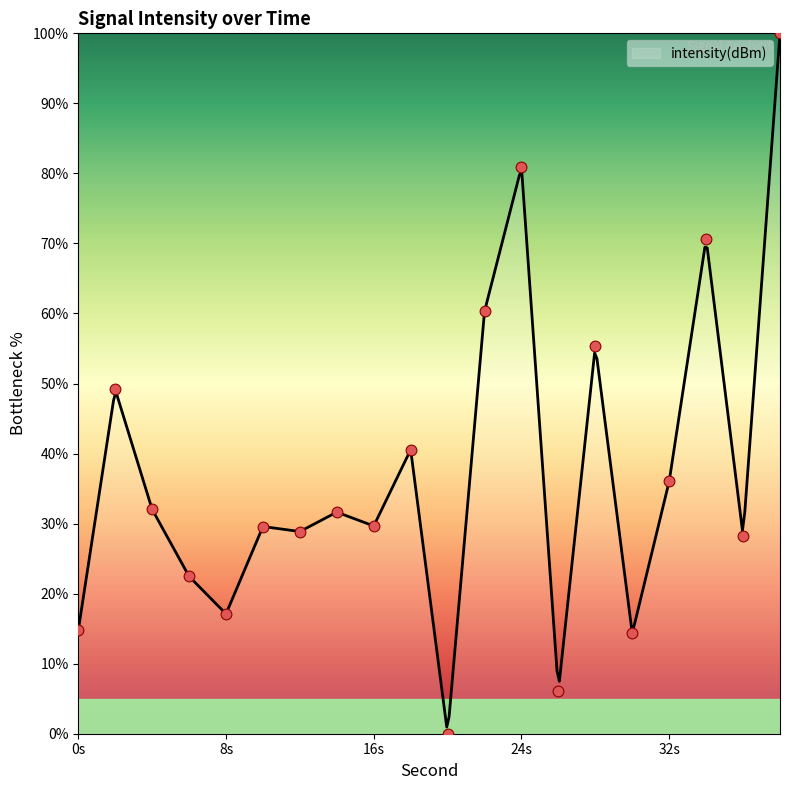

What is the highest value of the intensity(dBm) series?

100.0